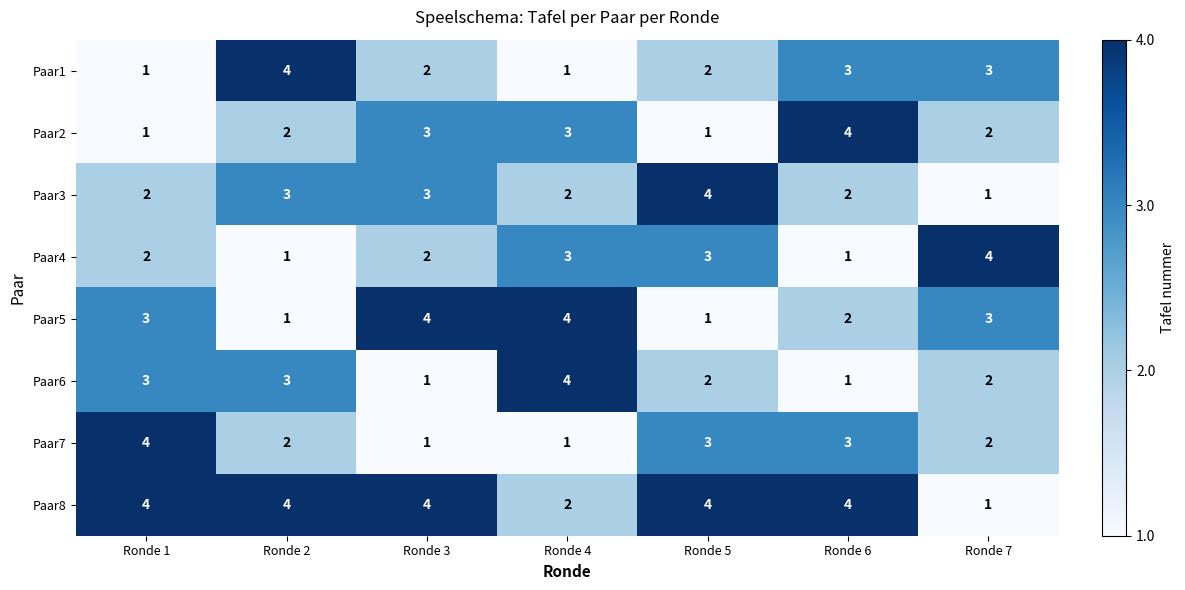

Which series changed the most between Ronde 3 and Ronde 5?

Paar5